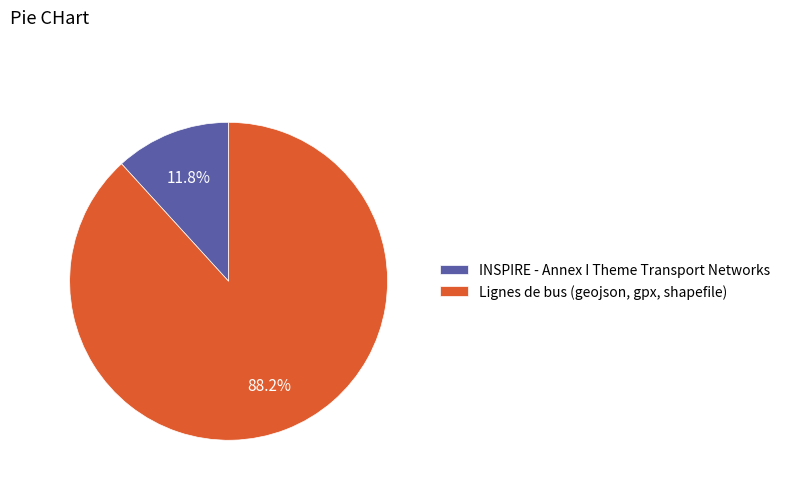

How many segments does this pie chart have?

2